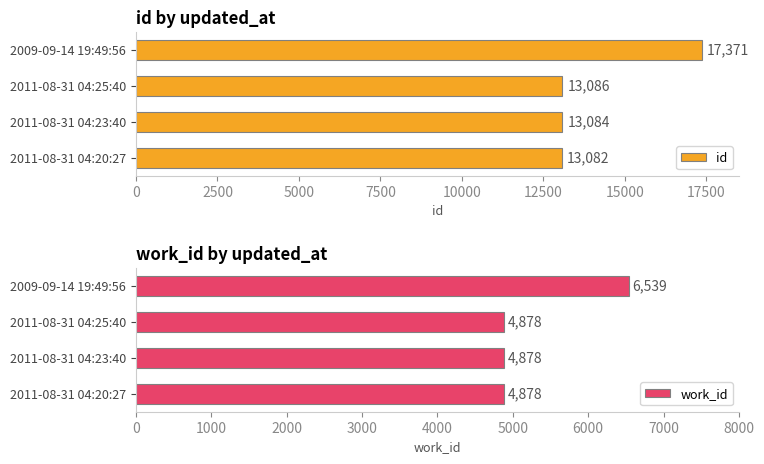

At which label does id reach its peak?

2009-09-14 19:49:56